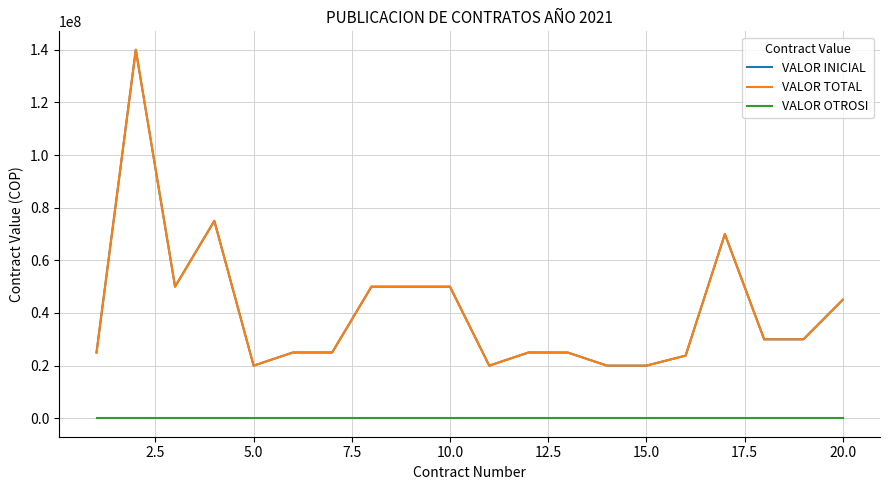

What is the average value of the VALOR TOTAL series?

40938992